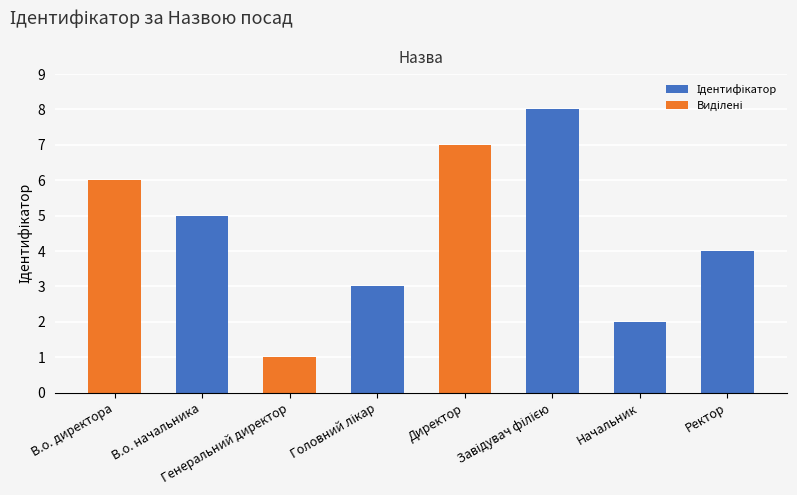

What is the sum of all Виділені values?

14